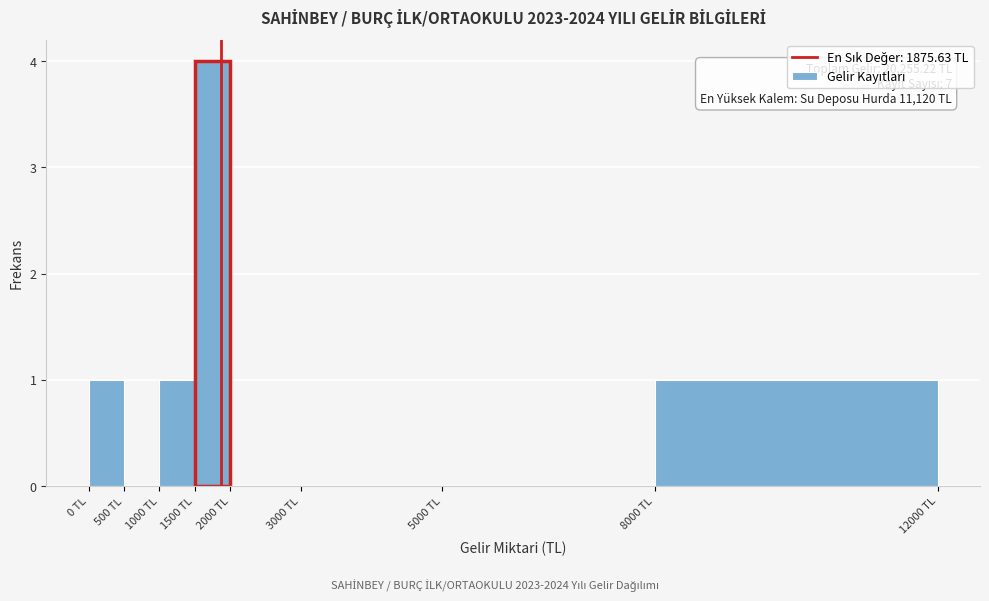

Which range on the x-axis has the tallest bar?

1500 to 2000